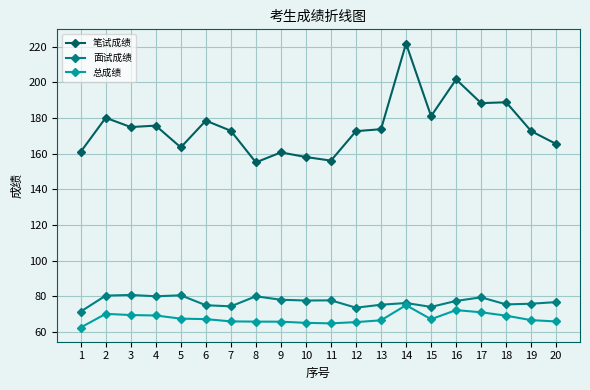

What is the minimum value shown in the chart?

62.6